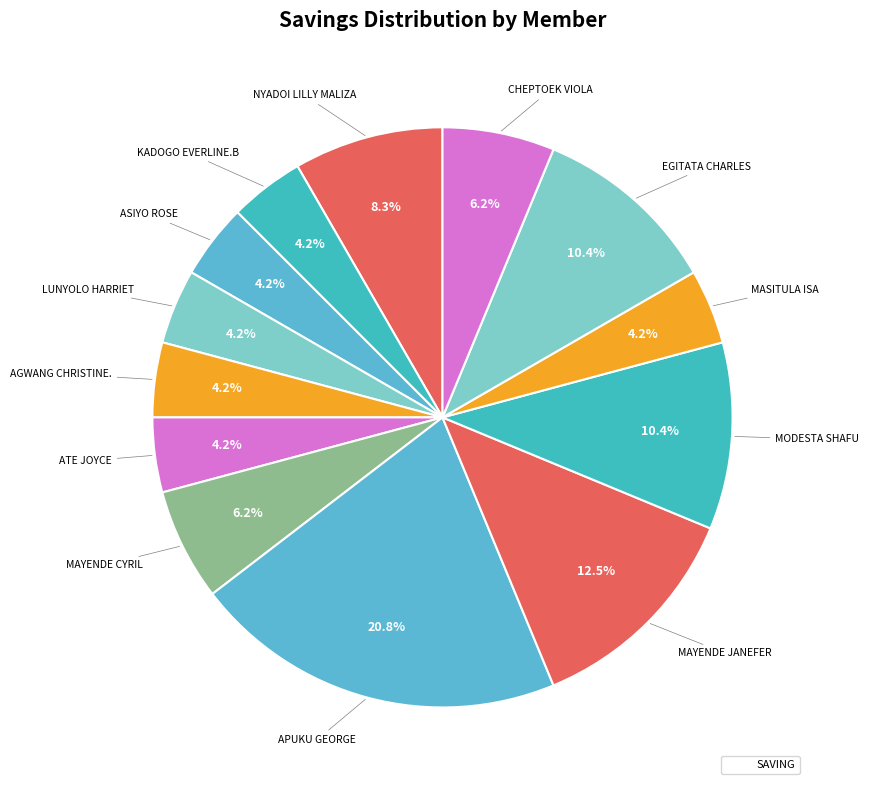

Is there a majority slice in this chart?

No